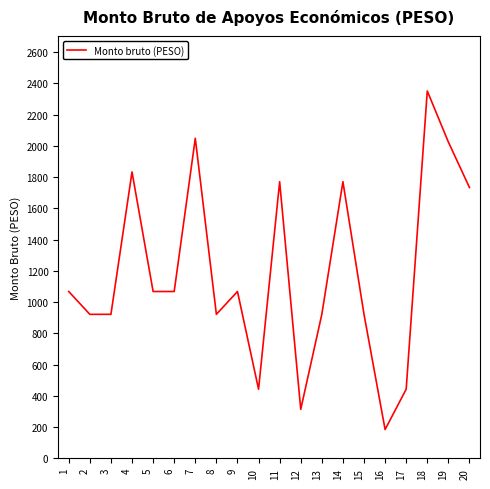

What is the maximum value shown in the chart?

2350.5